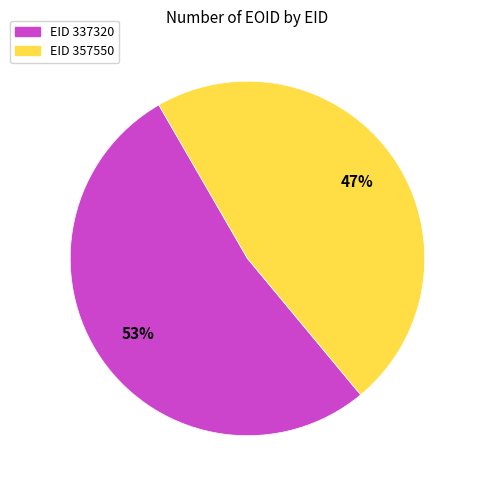

How many segments does this pie chart have?

2